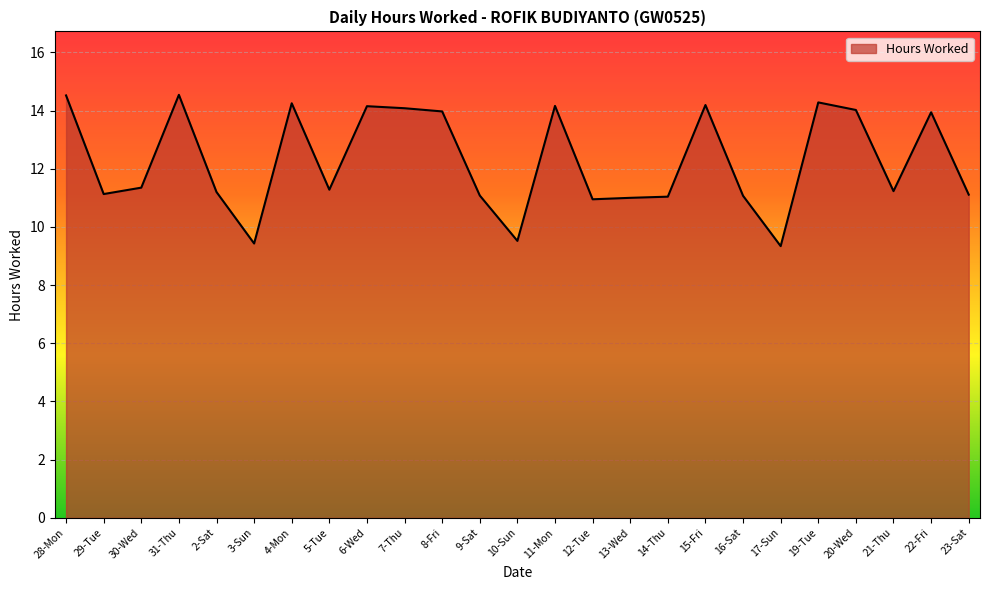

What is the ratio of the value at 19-Tue to the value at 8-Fri?

1.0